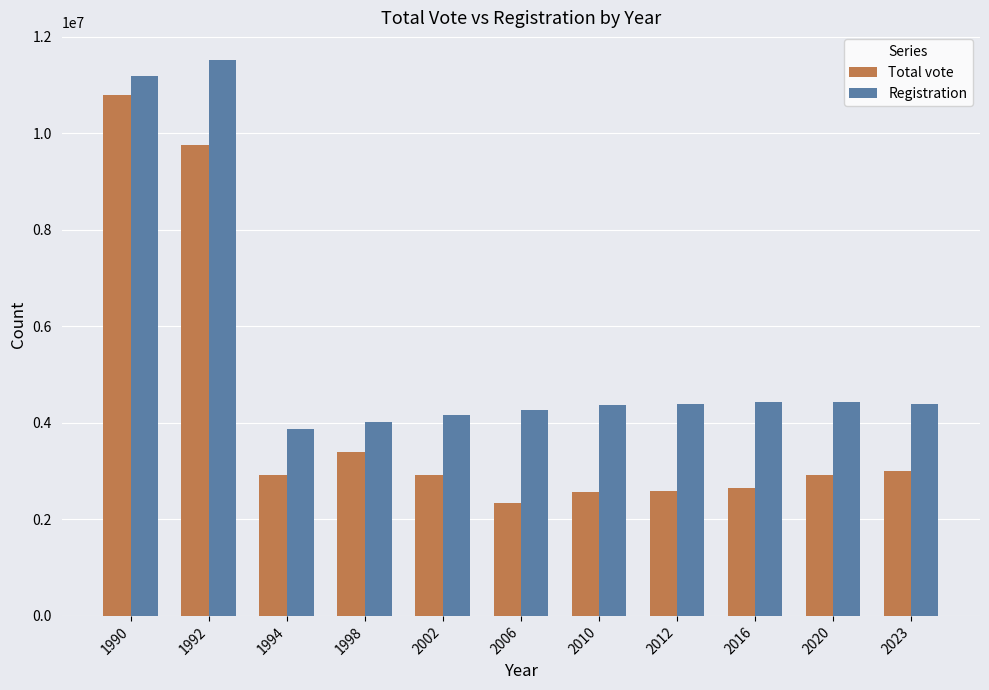

How many groups of bars are there?

11